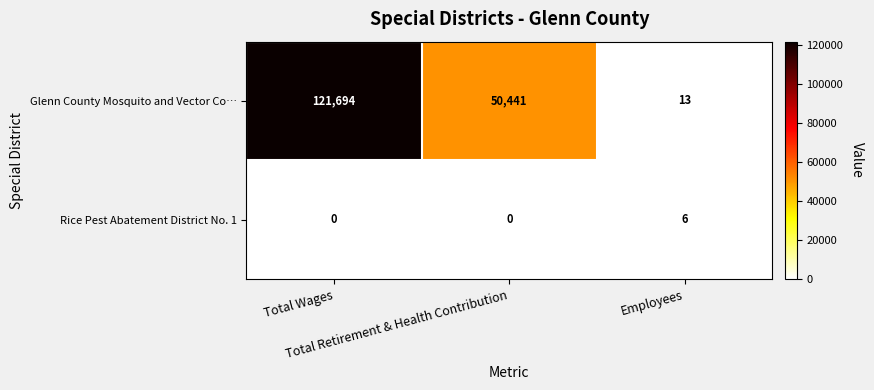

Count the Glenn County Mosquito and Vector Co… values in the range 13 to 121694.

3